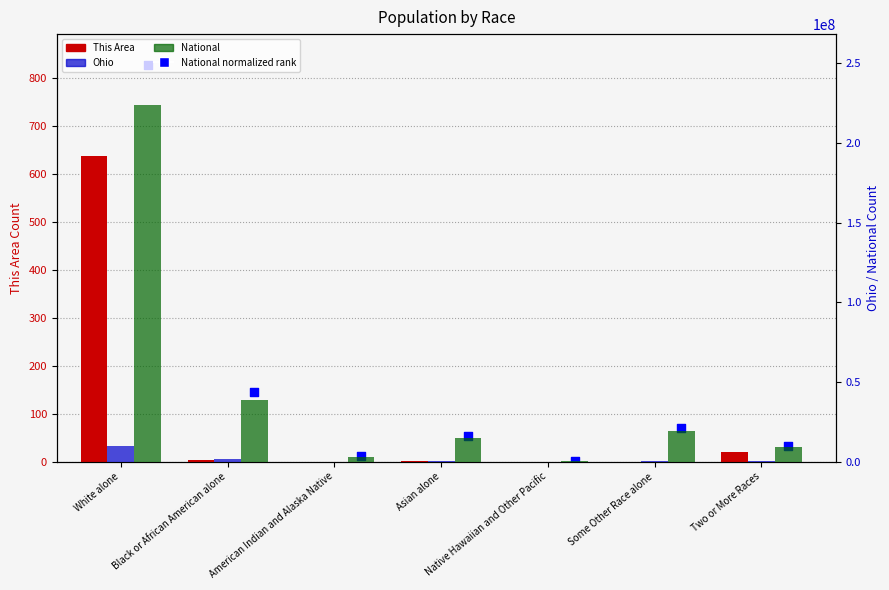

At how many categories does at least one series exceed 75658074?

1